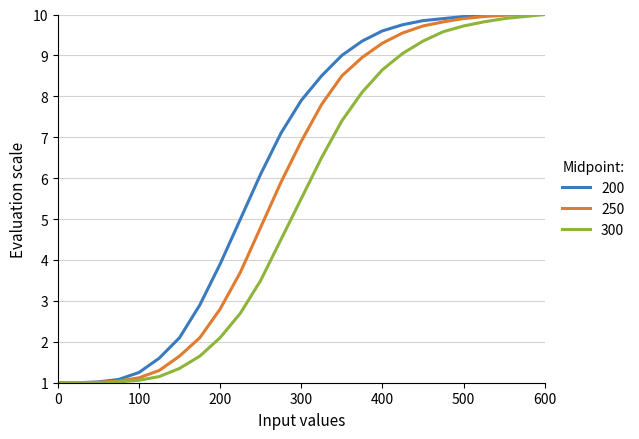

What is the maximum value shown in the chart?

10.0